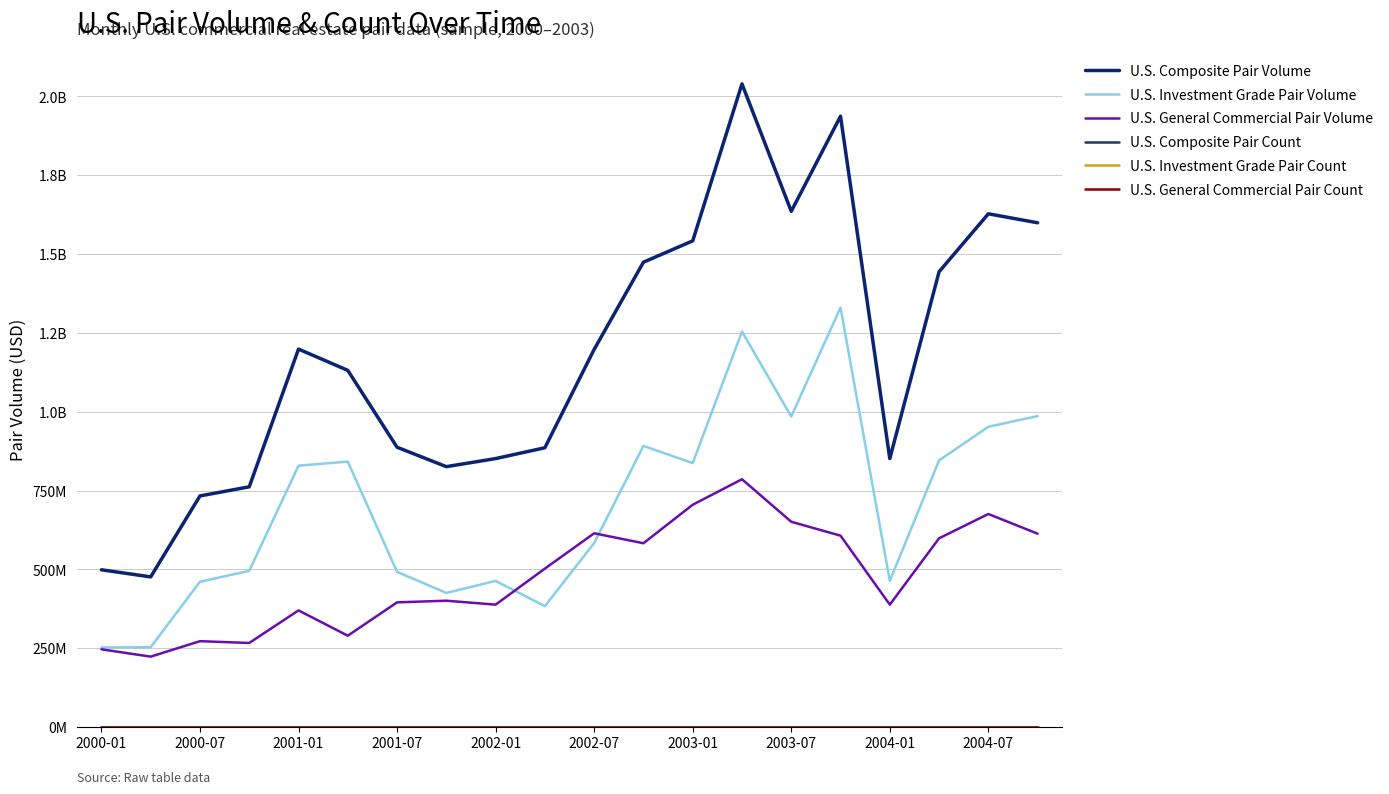

Is this an area chart (filled region under the line)?

No